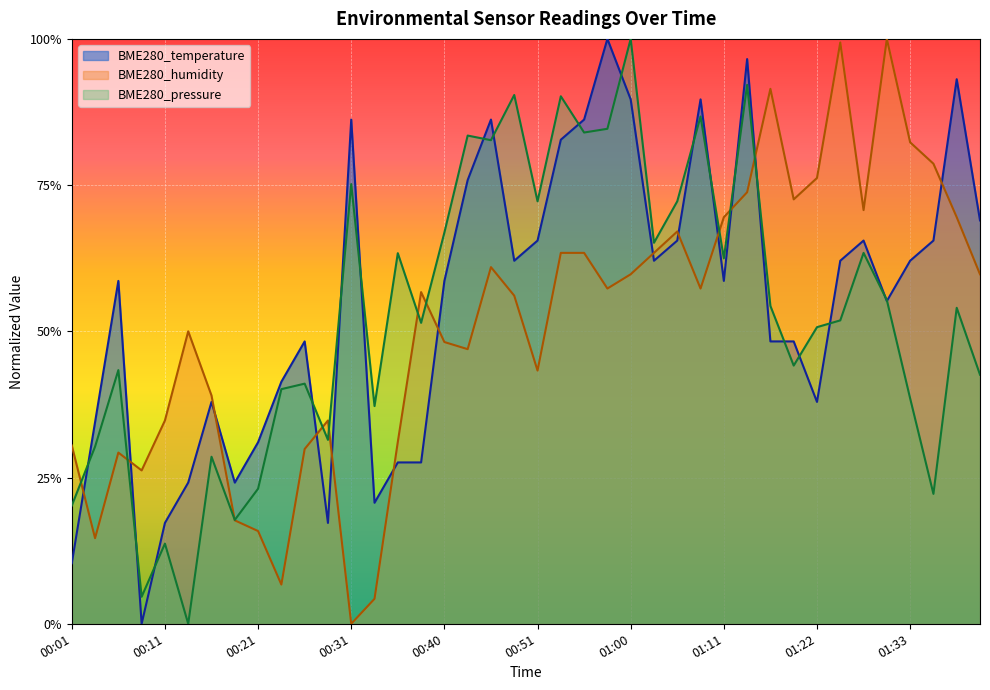

Between 00:40 and 01:03, which series saw the biggest shift?

BME280_humidity